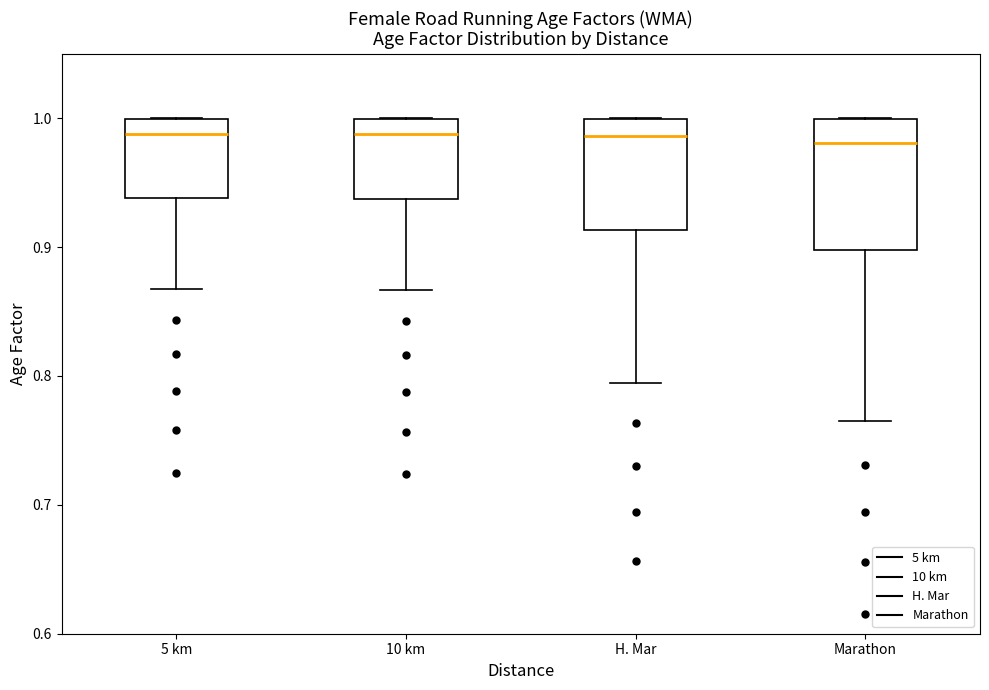

Reading left to right, read every box against the y-axis: the position of its median line, the range the box covers, and the ends of its whiskers. The values are not printed on the chart, so give them approximately, as read against the axis.

5 km: median 0.99, box 0.94 to 1.00, whiskers 0.87 to 1.00
10 km: median 0.99, box 0.94 to 1.00, whiskers 0.87 to 1.00
H. Mar: median 0.99, box 0.91 to 1.00, whiskers 0.79 to 1.00
Marathon: median 0.98, box 0.90 to 1.00, whiskers 0.77 to 1.00